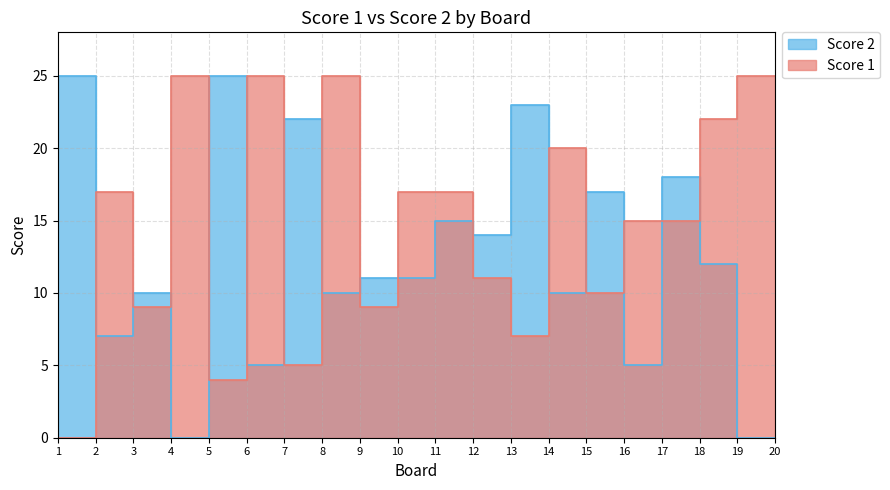

What is the total value across all series at 3?

19